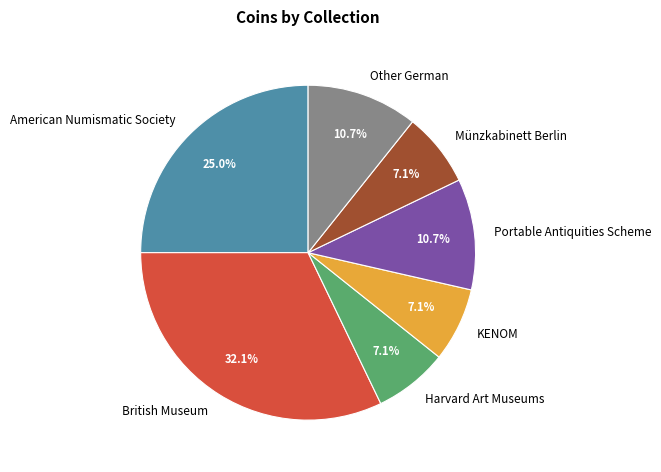

Do British Museum and Portable Antiquities Scheme together represent more than half of the pie?

No